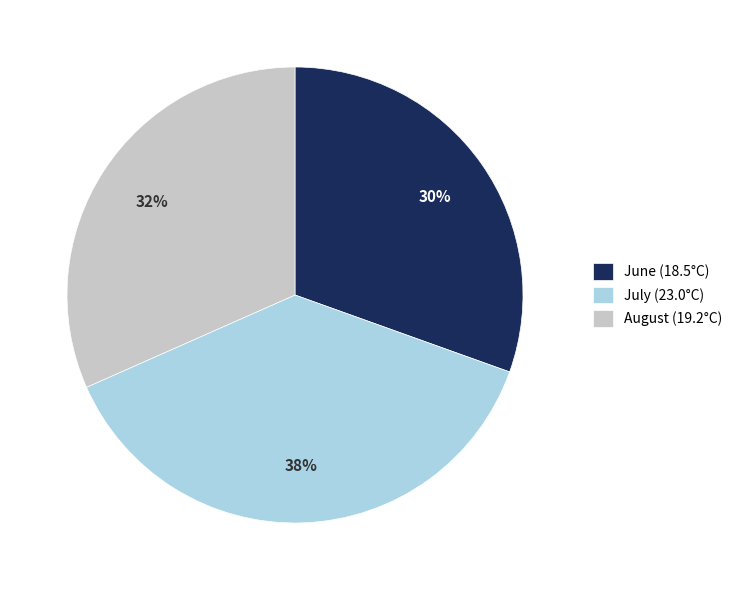

Combined, do June (18.5°C) and July (23.0°C) account for over 50%?

Yes